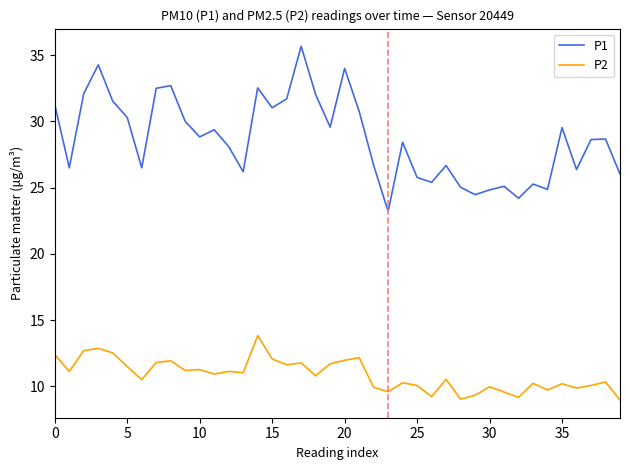

At how many categories does at least one series exceed 9?

40